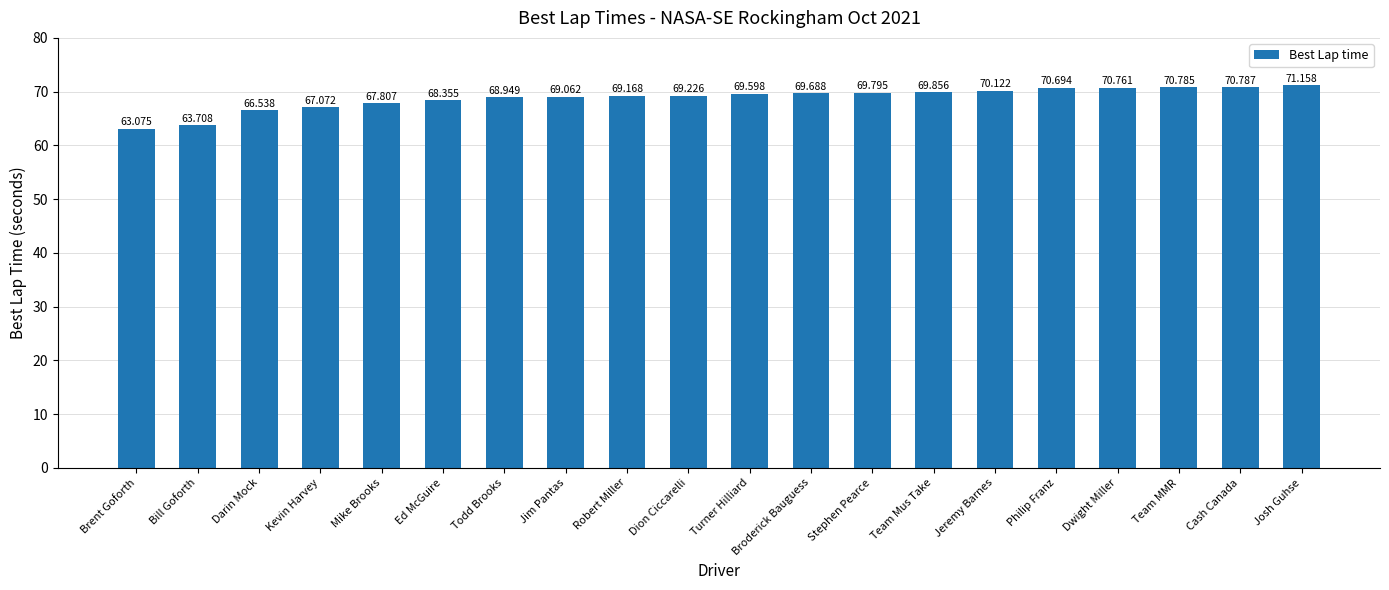

What is the label of the 7th bar from the left?

Todd Brooks